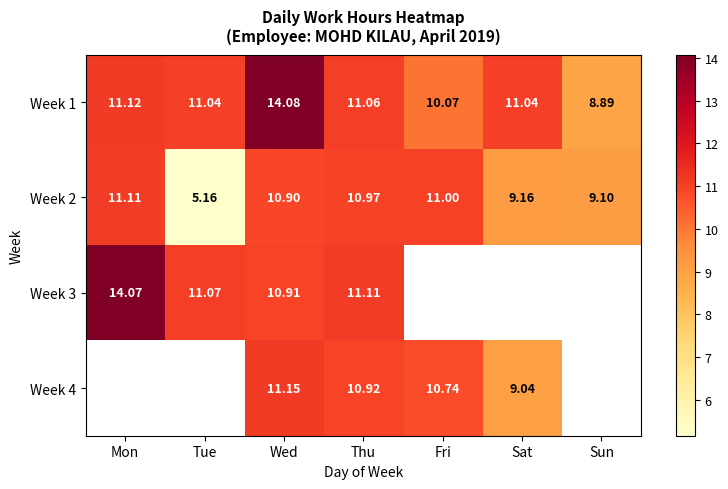

Is it true that Week 4 equals 10.7 at Fri?

True